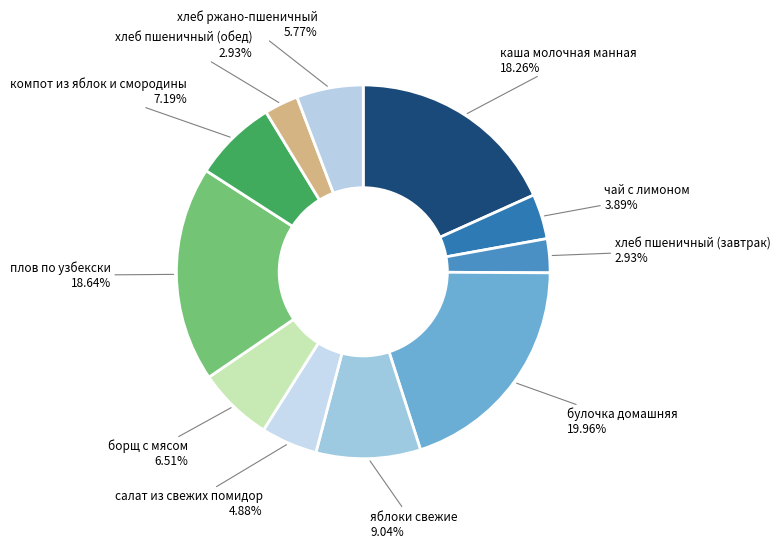

What percentage is the хлеб ржано-пшеничный slice, to the nearest percent?

6%